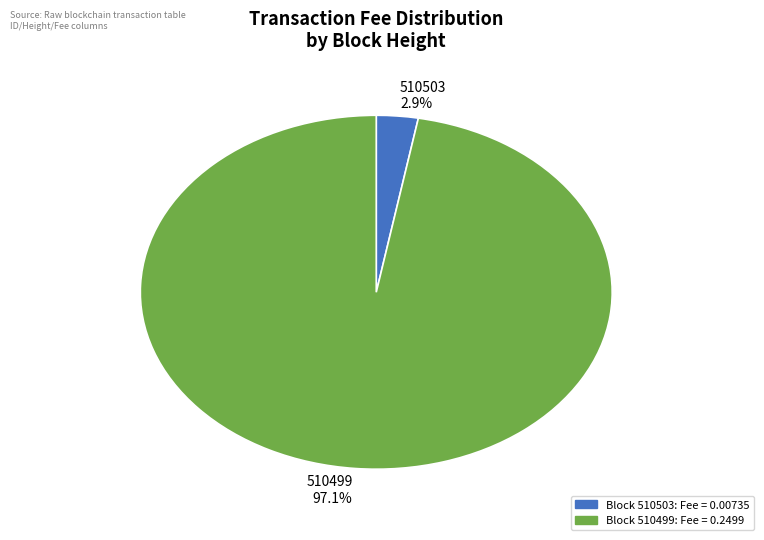

Is there any slice that represents more than half of the pie?

Yes